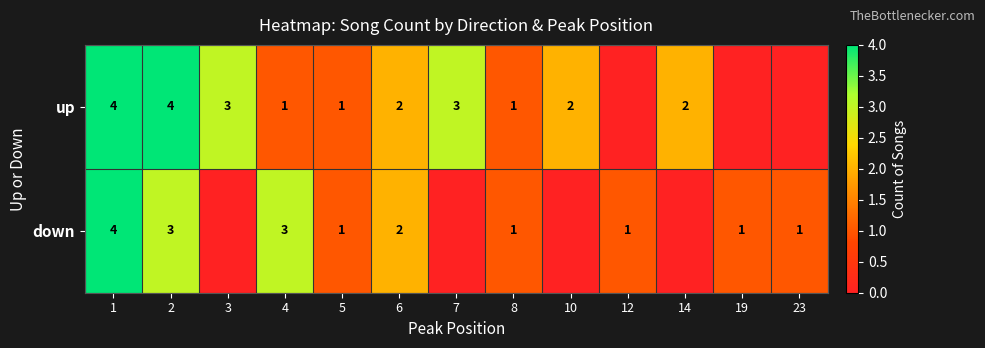

Between 4 and 8, which series saw the biggest shift?

down